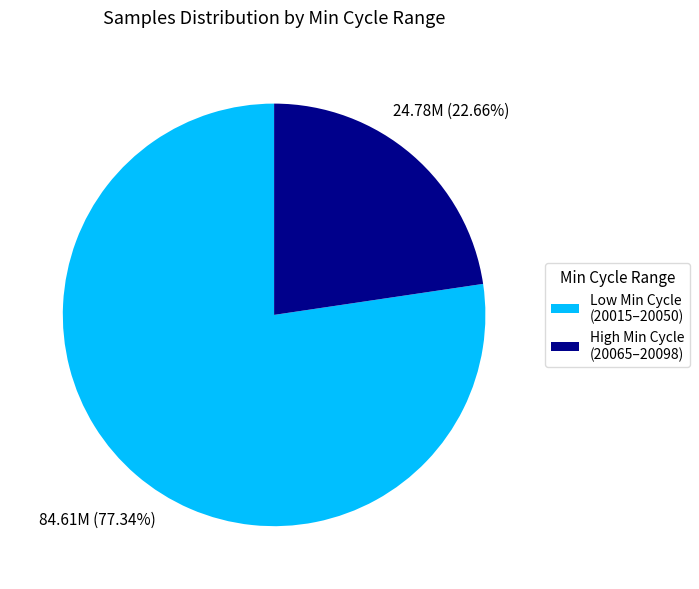

What is the ratio of the value at Low Min Cycle (20015–20050) to the value at High Min Cycle (20065–20098)?

3.4